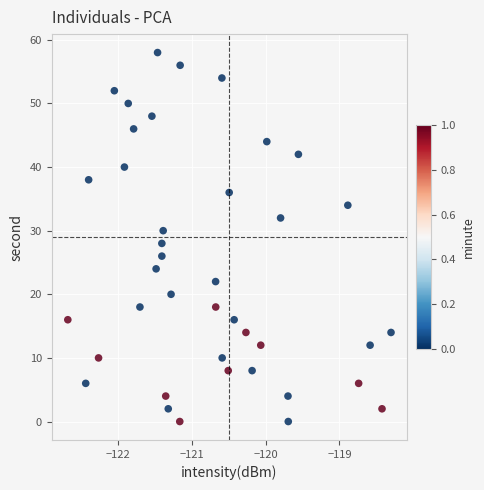

What is the range of Y values (max minus min)?

58